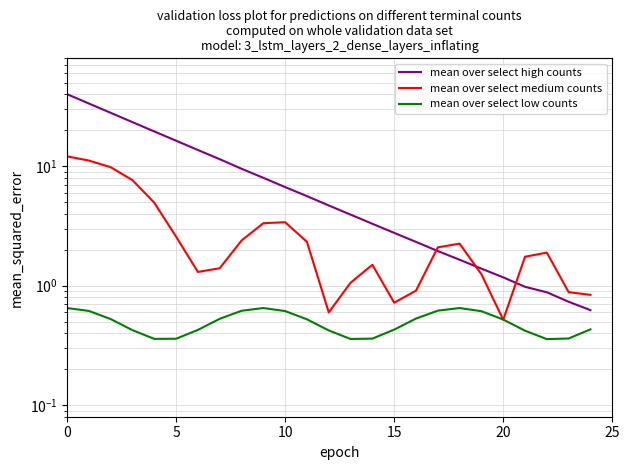

Which has a higher value, 11 or 10?

10